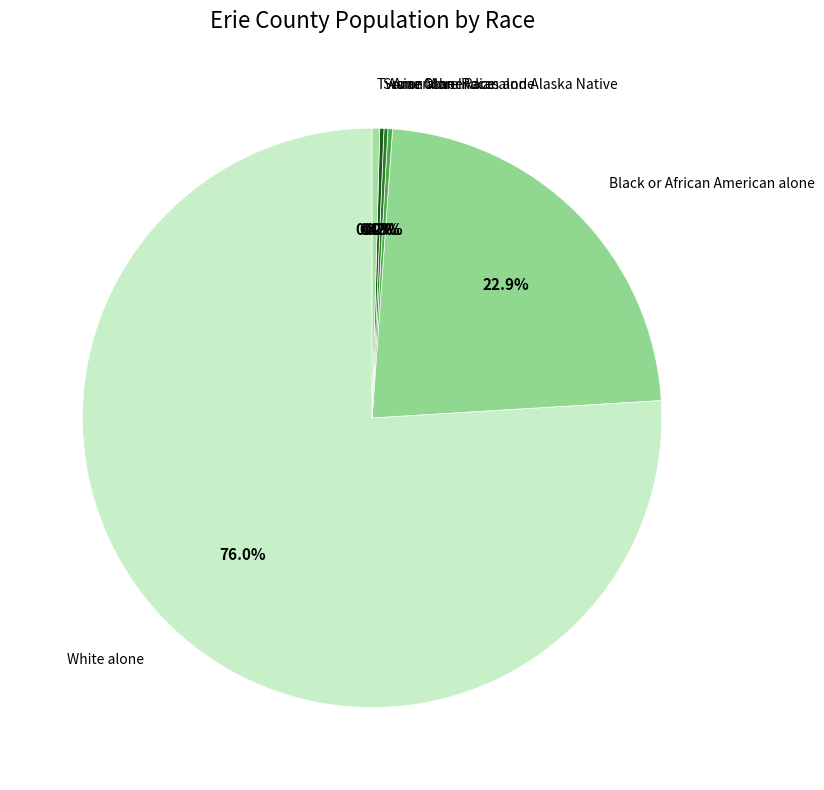

Is Black or African American alone the majority of the pie?

No